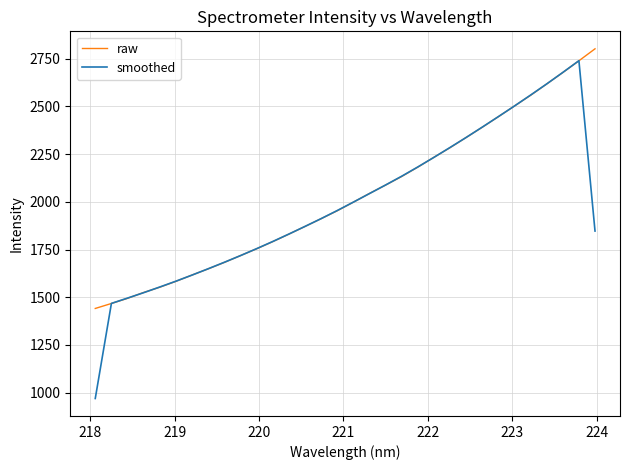

What is the greatest value displayed?

2801.7